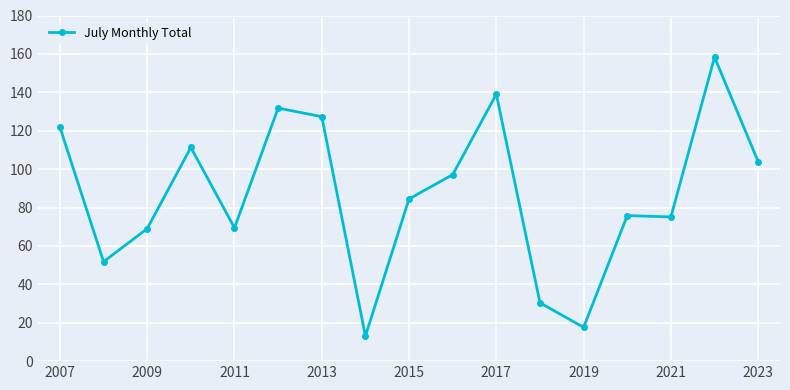

How many values exceed 84?

9